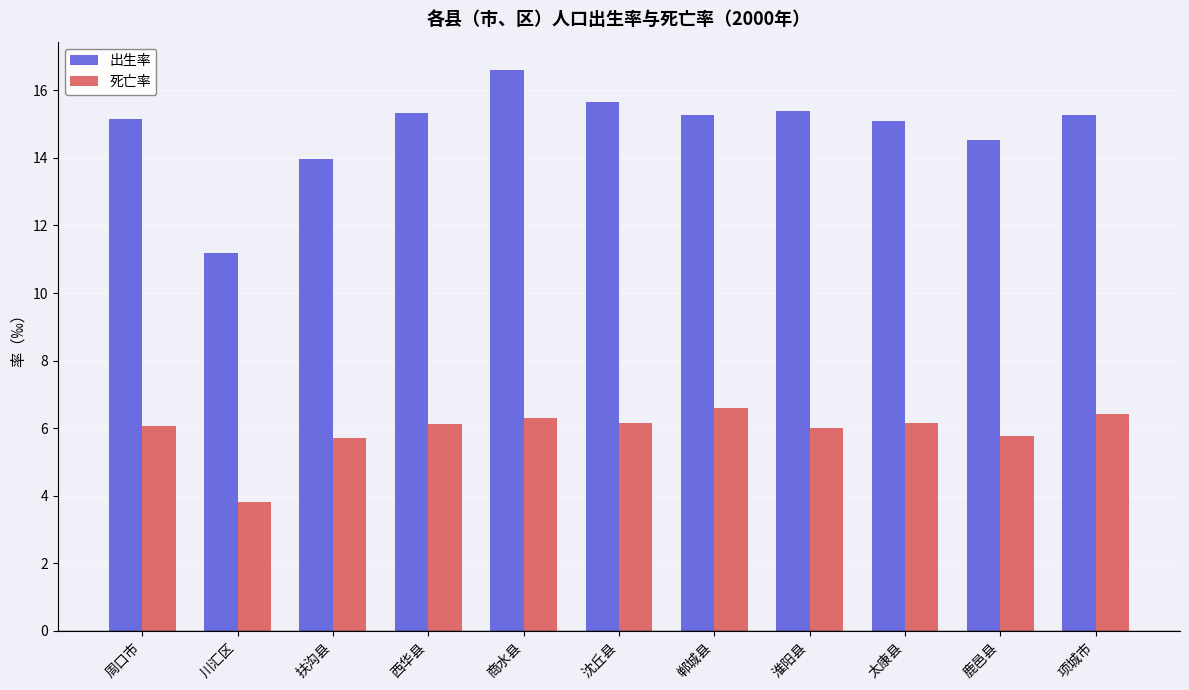

What is the greatest value displayed?

16.6